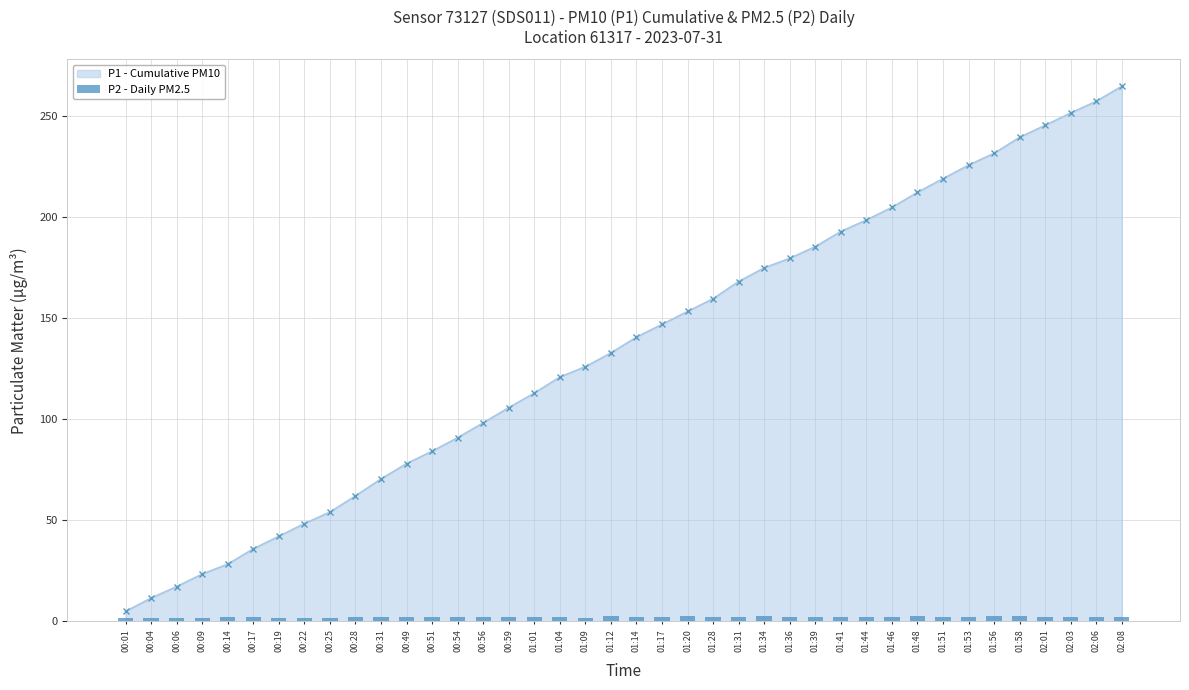

What is the highest value of the P1 - Cumulative PM10 series?

264.5